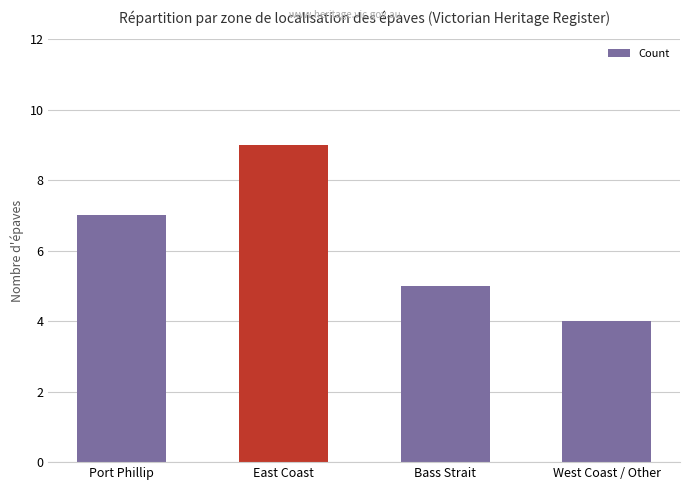

Does the chart contain any negative values?

No